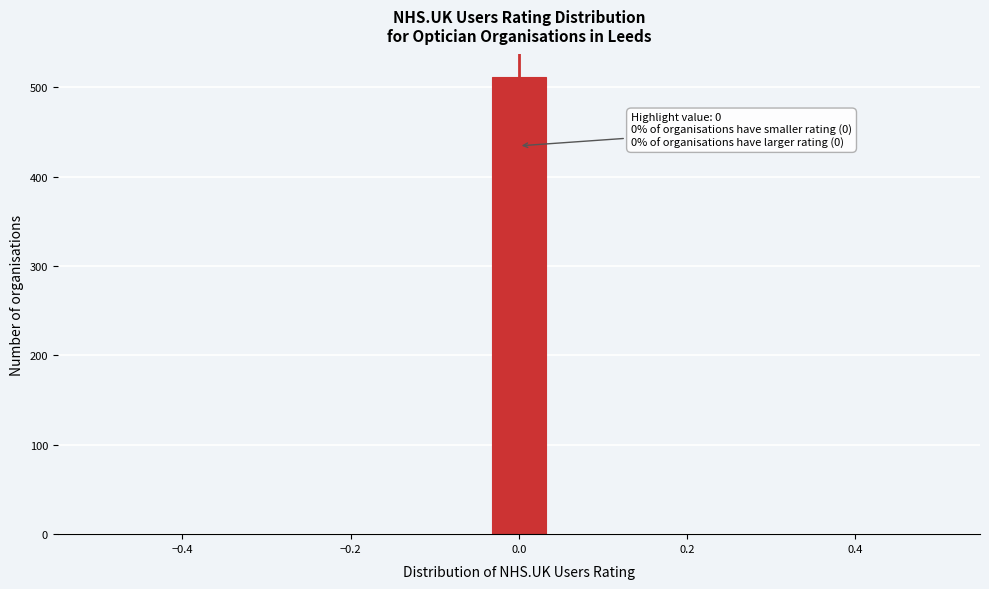

Read against the x-axis, roughly where is the centre of the tallest bar?

0.00